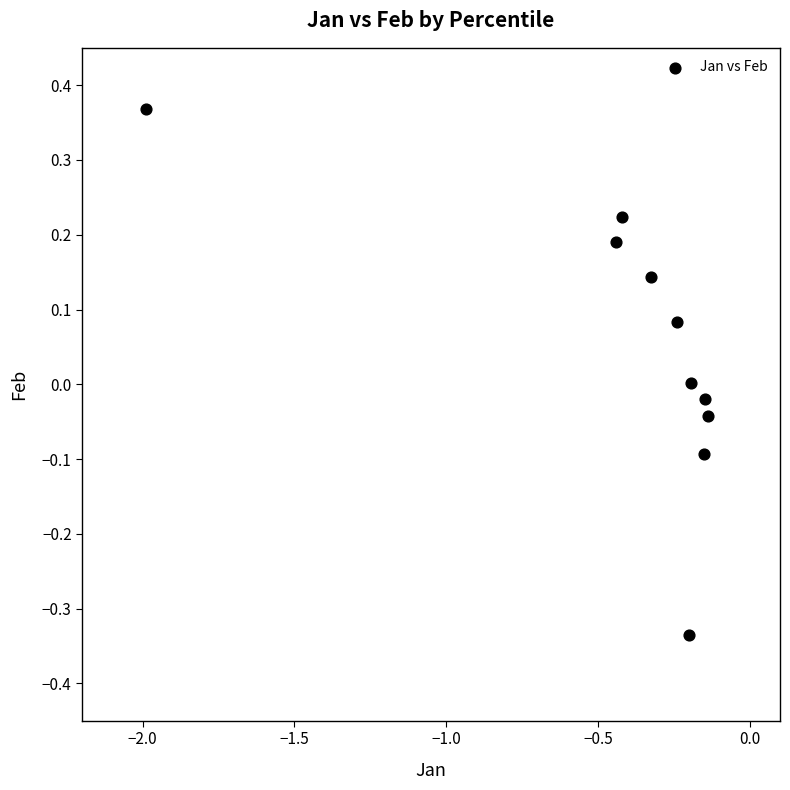

What is the range of X values (max minus min)?

1.9